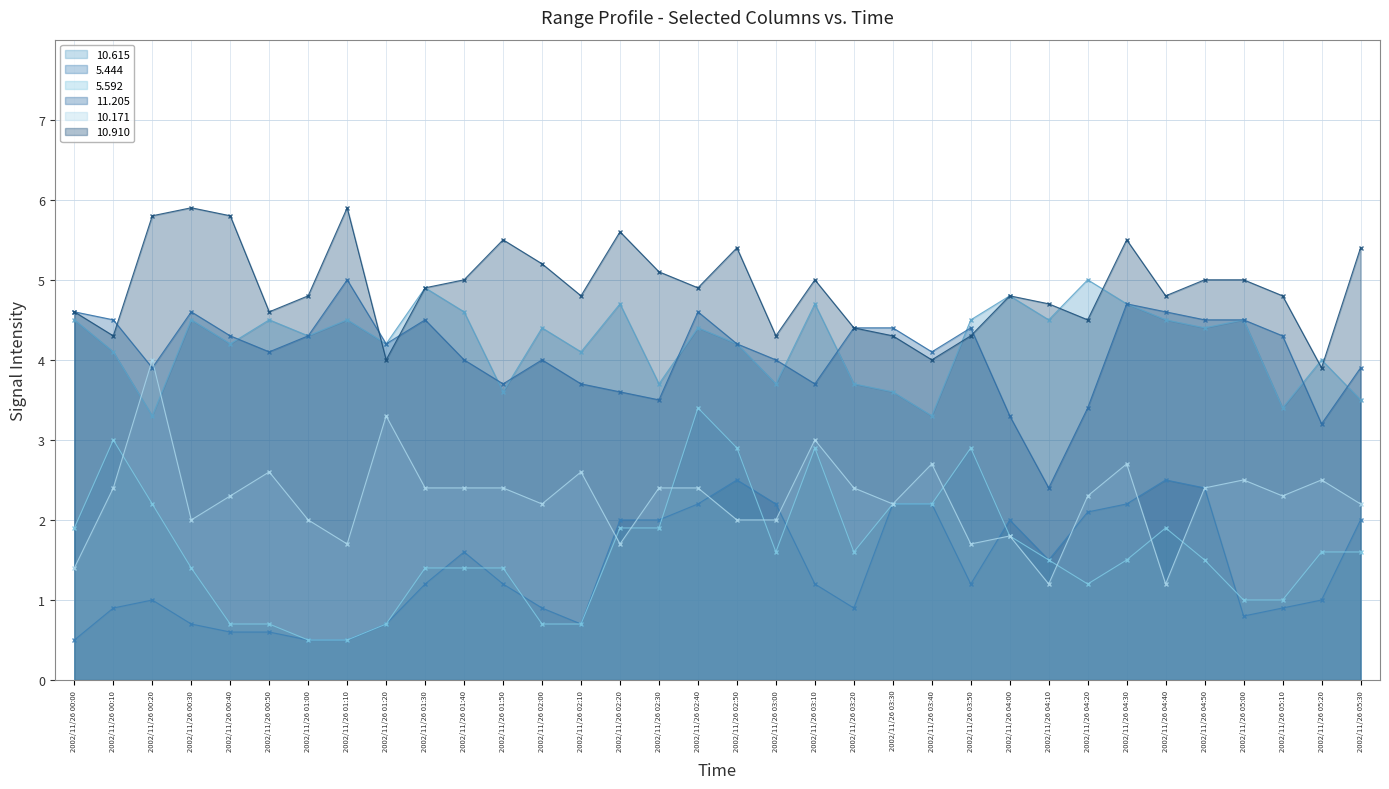

What are all the series names shown in the legend?

10.615 line, 5.444 line, 5.592 line, 11.205 line, 10.171 line, 10.910 line